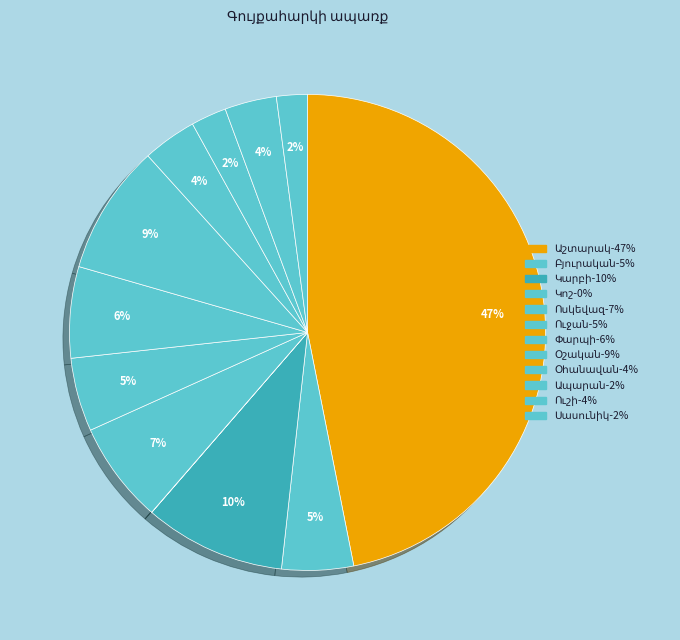

What is the smallest slice in the pie chart?

Կոշ